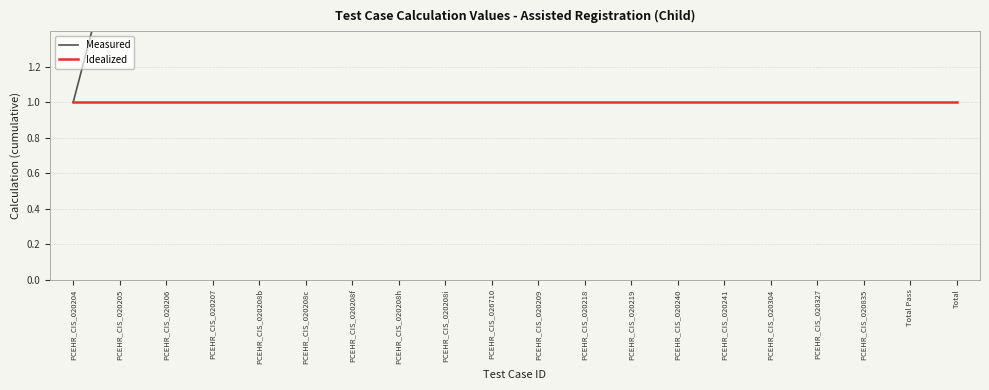

What is the total value across all series at PCEHR_CIS_020204?

2